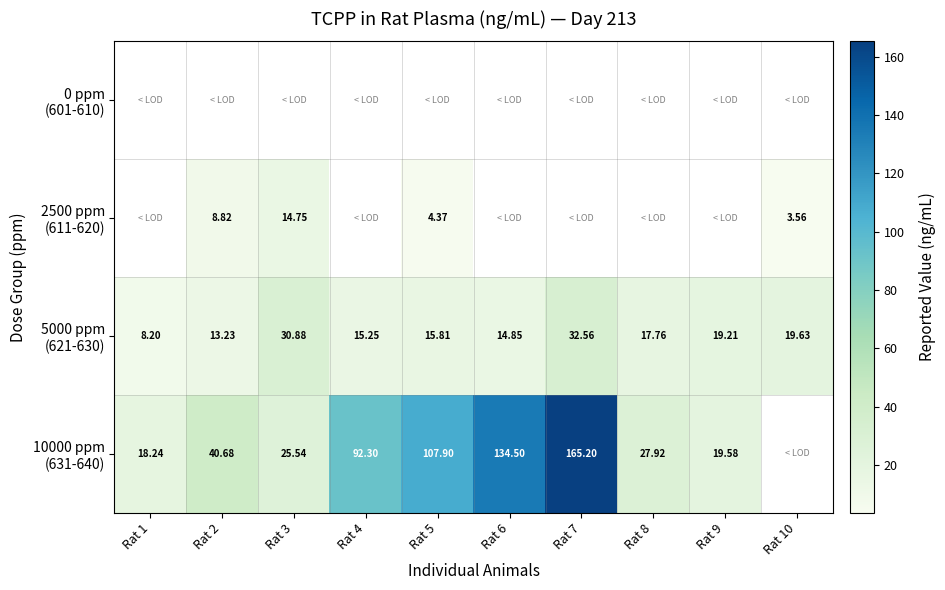

Rank the series at Rat 1 from lowest to highest value.

0 ppm (601-610), 2500 ppm (611-620), 5000 ppm (621-630), 10000 ppm (631-640)